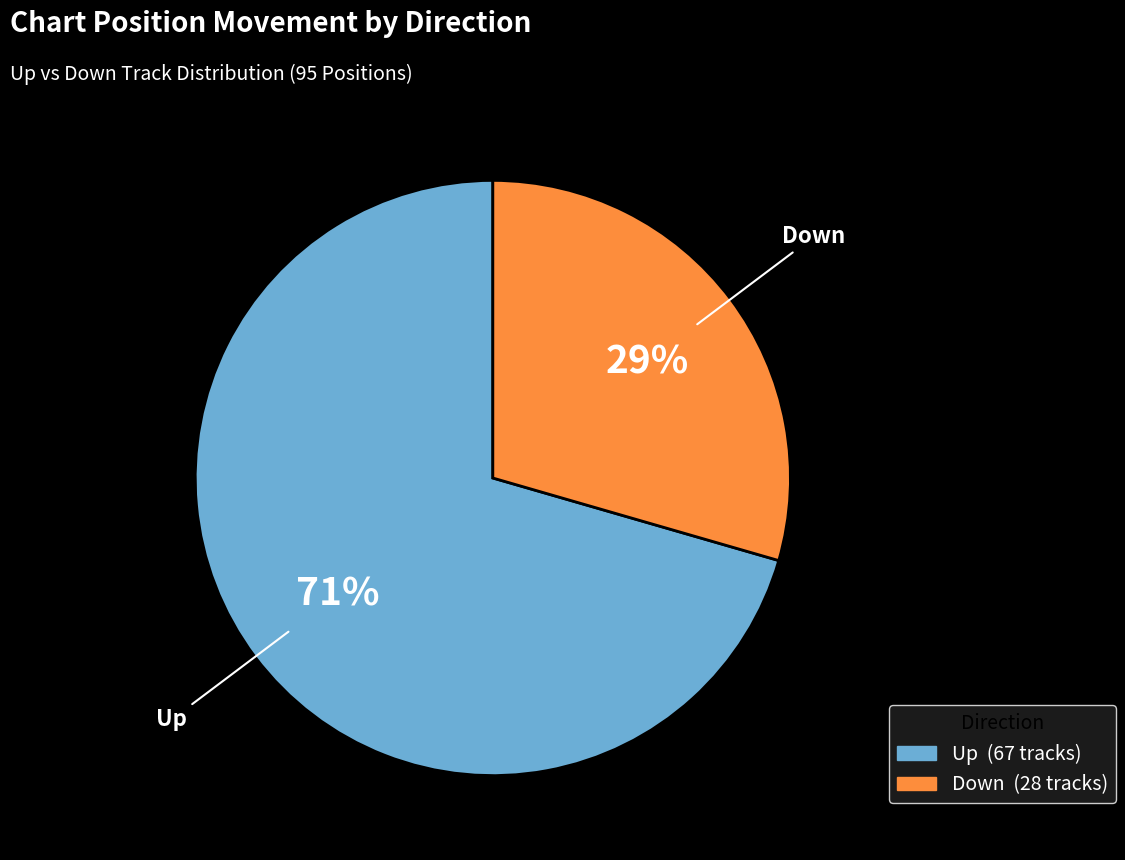

Is there any slice that represents more than half of the pie?

Yes